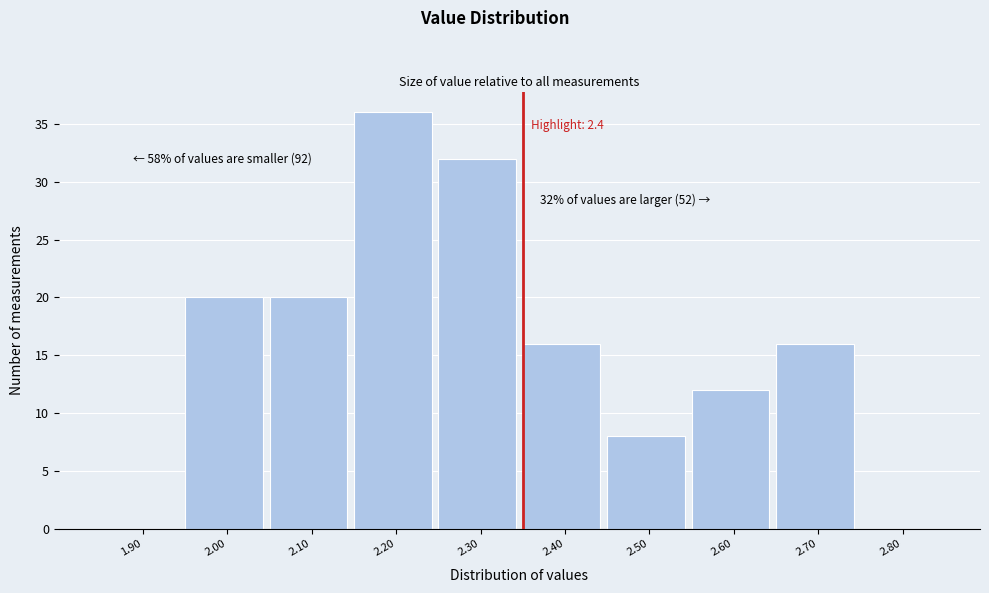

Reading right to left, list all the values displayed in this chart.

2.80=0	2.70=16	2.60=12	2.50=8	2.40=16	2.30=32	2.20=36	2.10=20	2.00=20	1.90=0